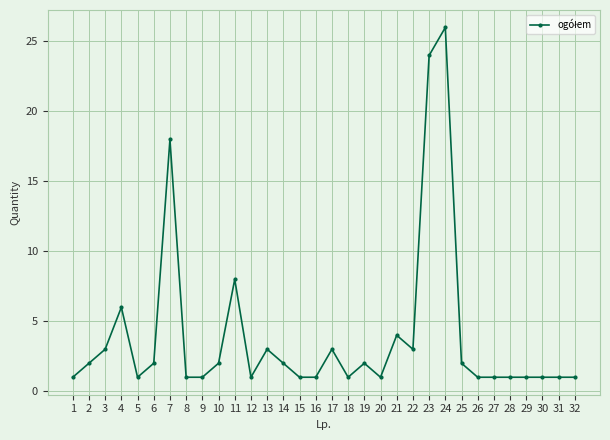

At which category does the data reach its first local valley?

5